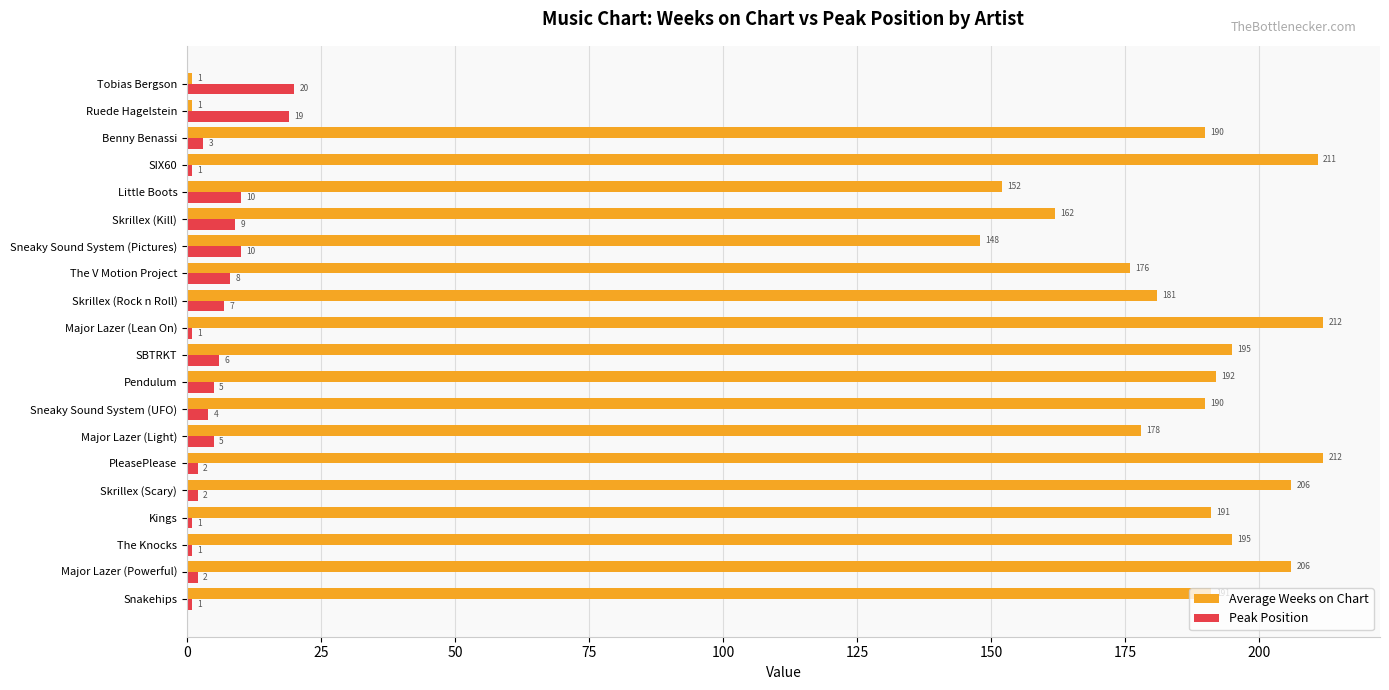

What are all the series names shown in the legend?

Average Weeks on Chart, Peak Position